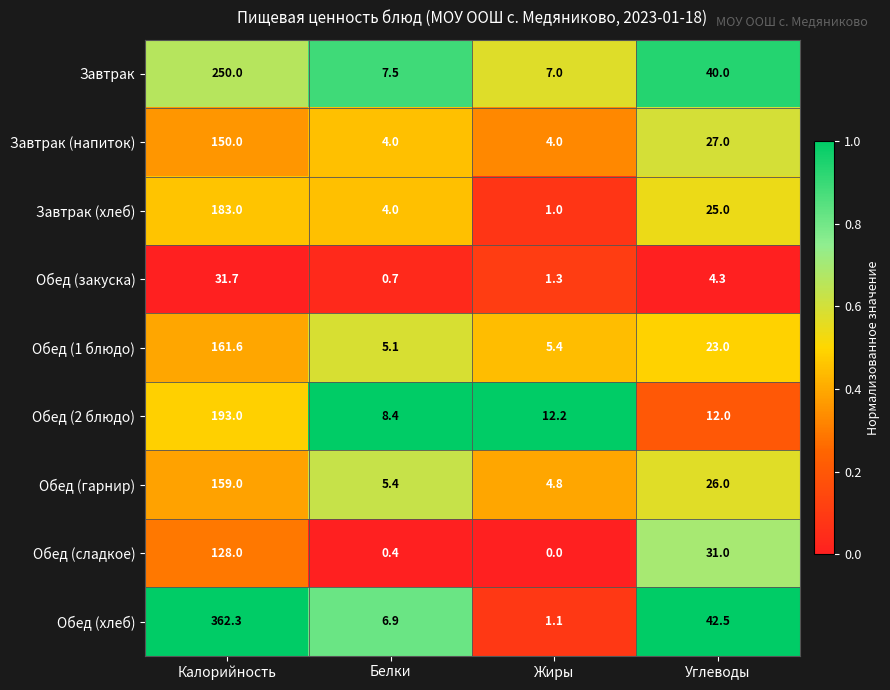

What is the lowest value of the Завтрак (хлеб) series?

1.0